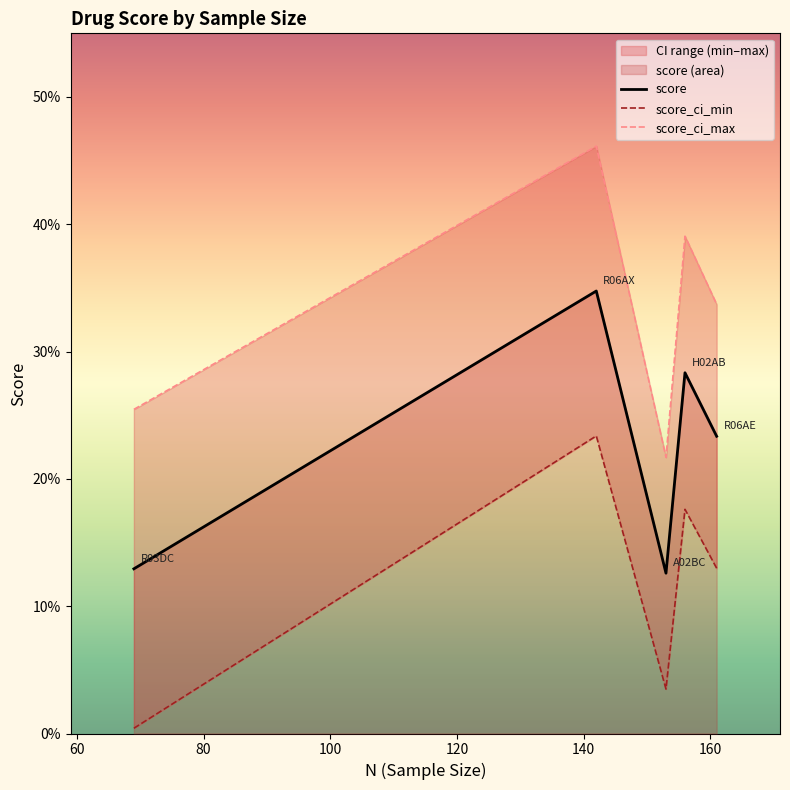

True or false: score and score_ci_max cross at least once.

False